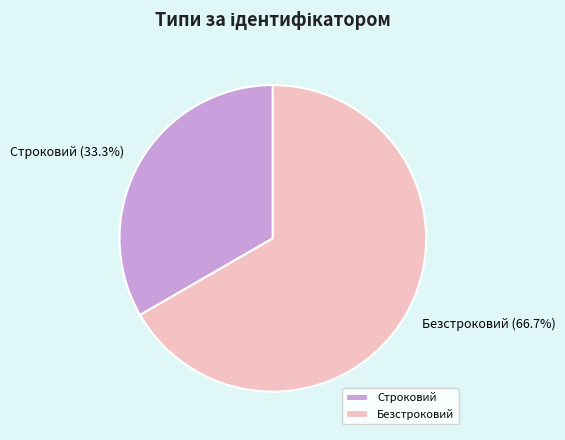

To the nearest percent, what percentage of the pie is Строковий?

33%